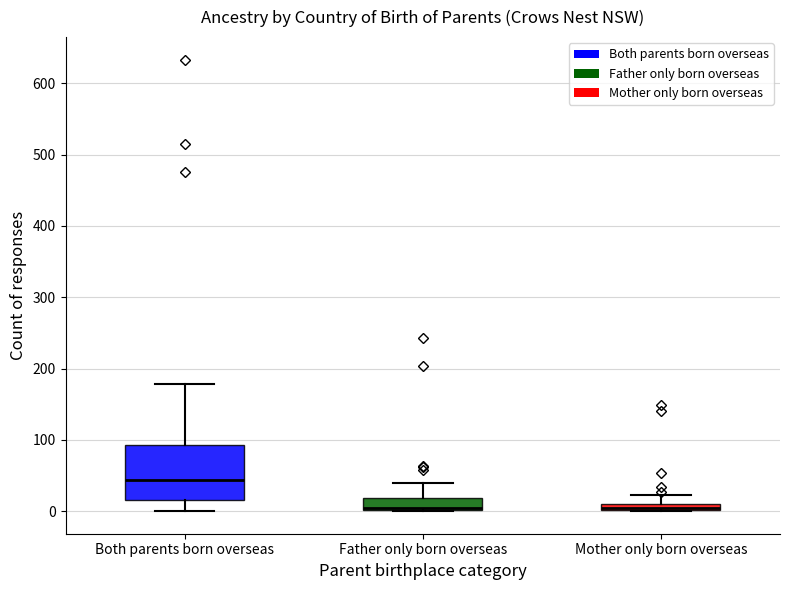

Comparing the boxes themselves (not the whiskers), which one is the tallest?

Both parents born overseas